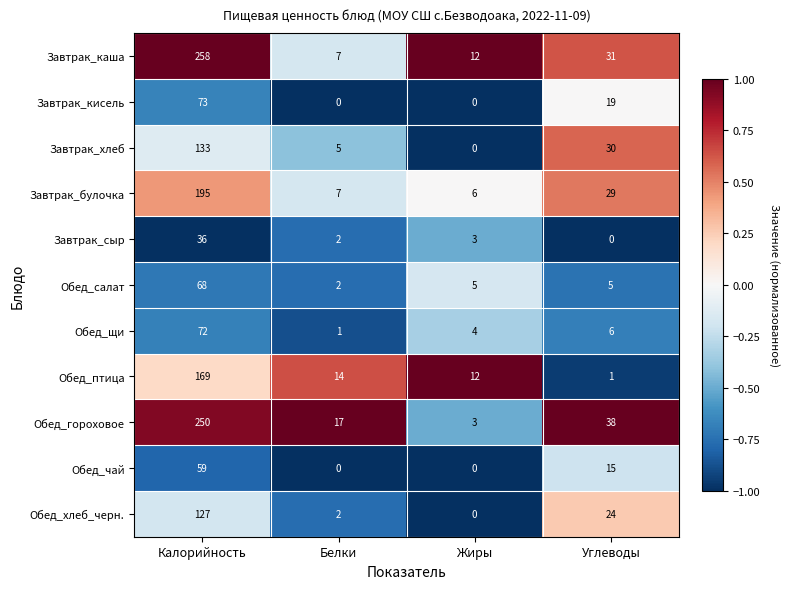

Which series changed the most between Калорийность and Белки?

Завтрак_каша